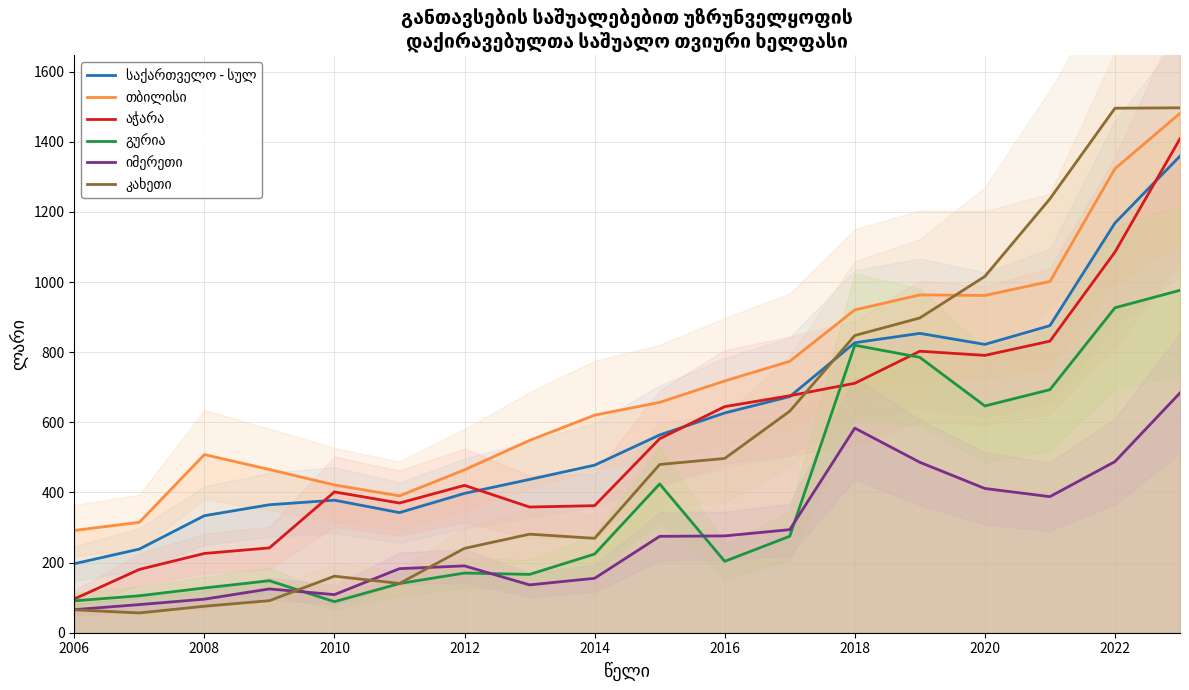

What are all the series names shown in the legend?

საქართველო - სულ, თბილისი, აჭარა, გურია, იმერეთი, კახეთი